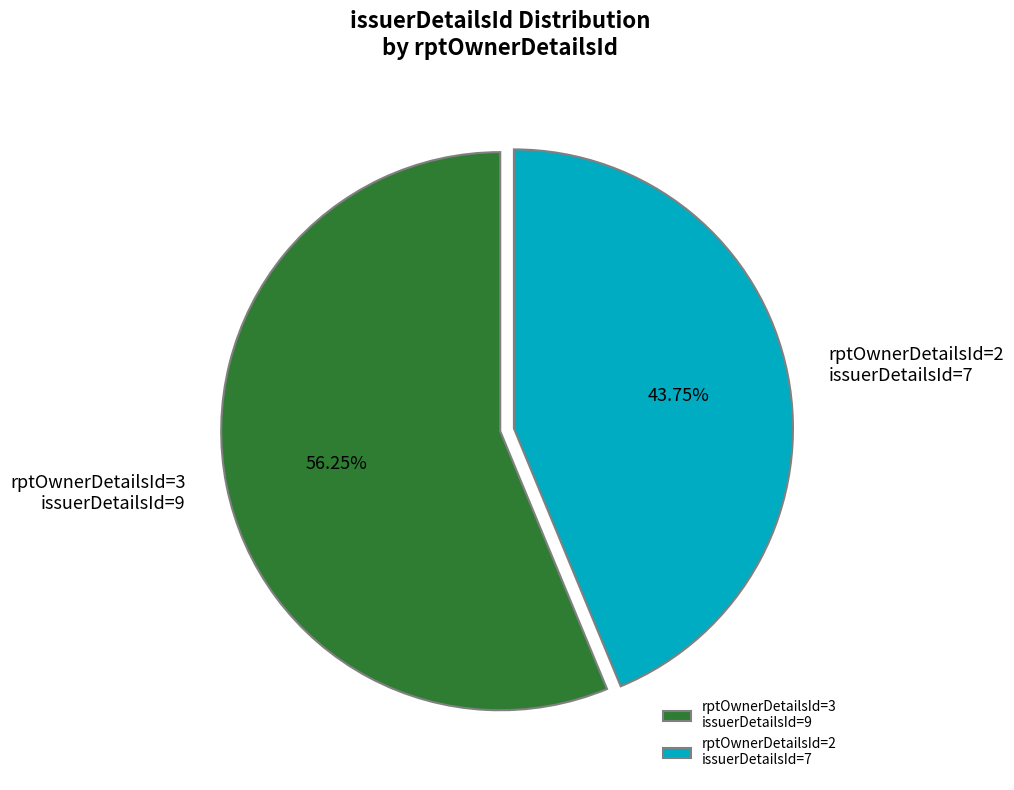

Is the sum of rptOwnerDetailsId=2 issuerDetailsId=7 and rptOwnerDetailsId=3 issuerDetailsId=9 greater than half?

Yes